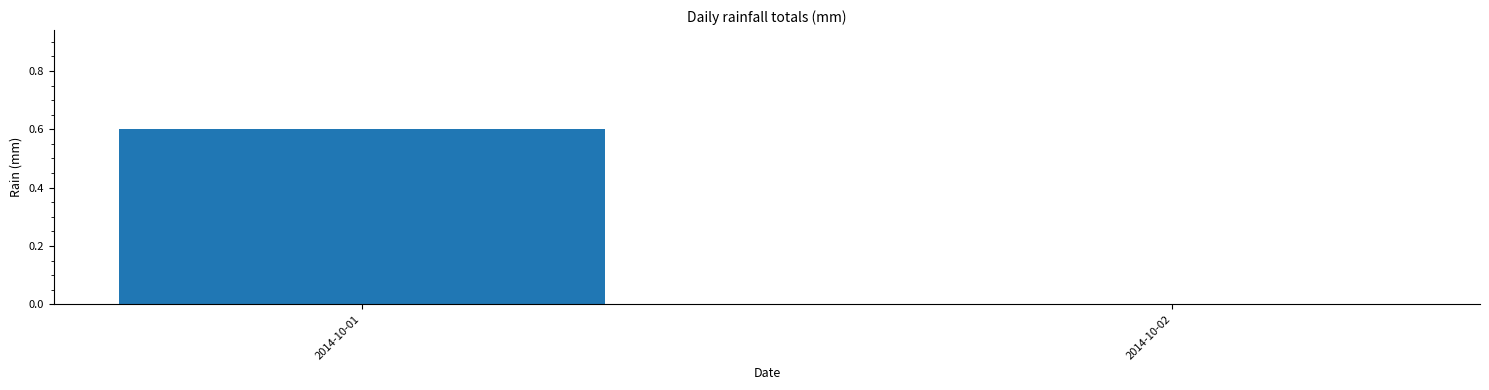

What is the change in value from 2014-10-01 to 2014-10-02?

-0.6